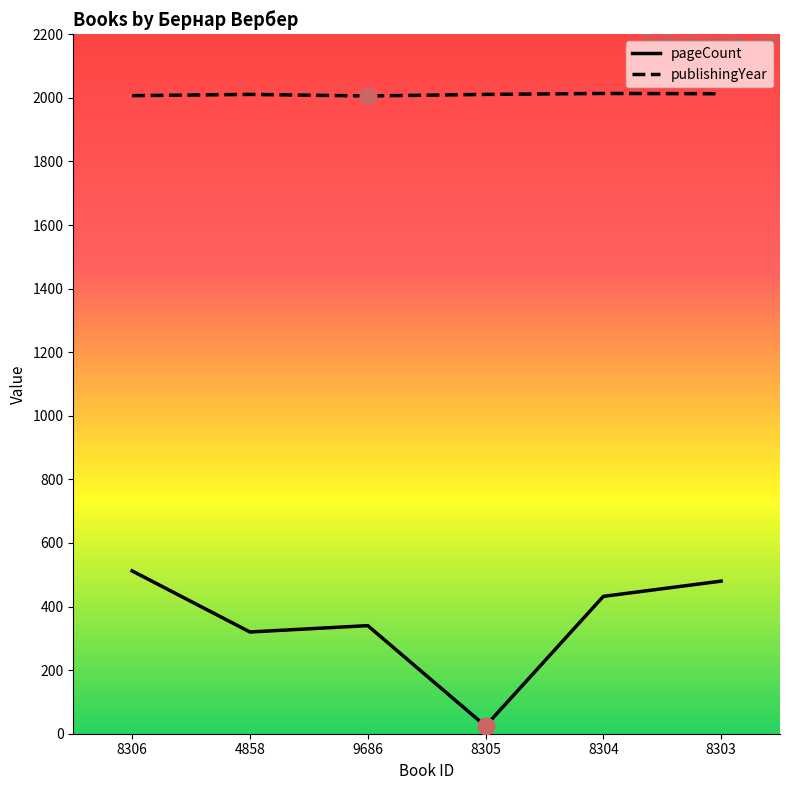

What is the label of the 2nd point from the right?

8304